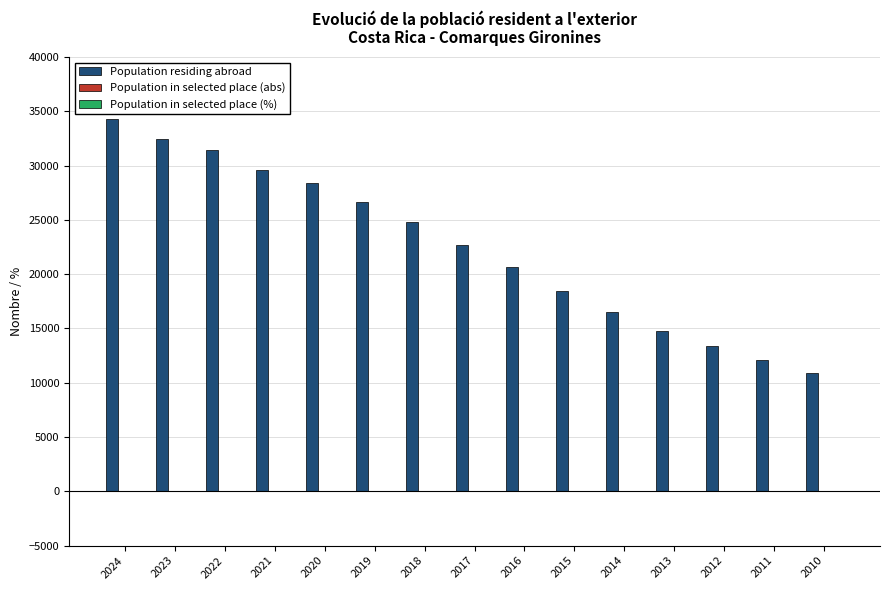

Which label corresponds to the largest value in the chart?

2024